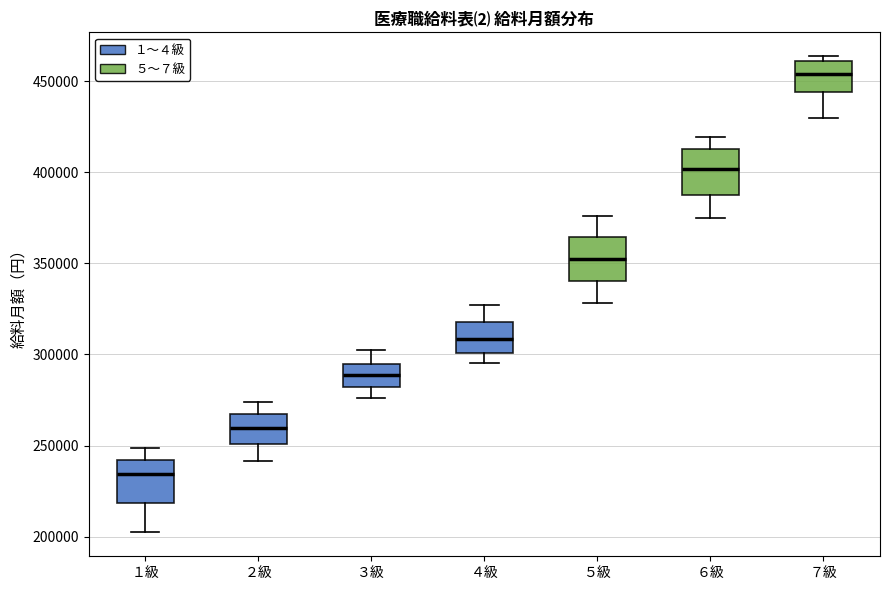

Reading left to right, transcribe this box plot: for each box, give where its median line is, the range the box spans, and where its two whiskers end, as read against the y-axis. The values are not printed on the chart, so give them approximately, as read against the axis.

１級: median 235000, box 220000 to 240000, whiskers 200000 to 250000
２級: median 260000, box 250000 to 265000, whiskers 240000 to 275000
３級: median 290000, box 280000 to 295000, whiskers 275000 to 300000
４級: median 310000, box 300000 to 320000, whiskers 295000 to 325000
５級: median 350000, box 340000 to 365000, whiskers 330000 to 375000
６級: median 400000, box 390000 to 415000, whiskers 375000 to 420000
７級: median 455000, box 445000 to 460000, whiskers 430000 to 465000